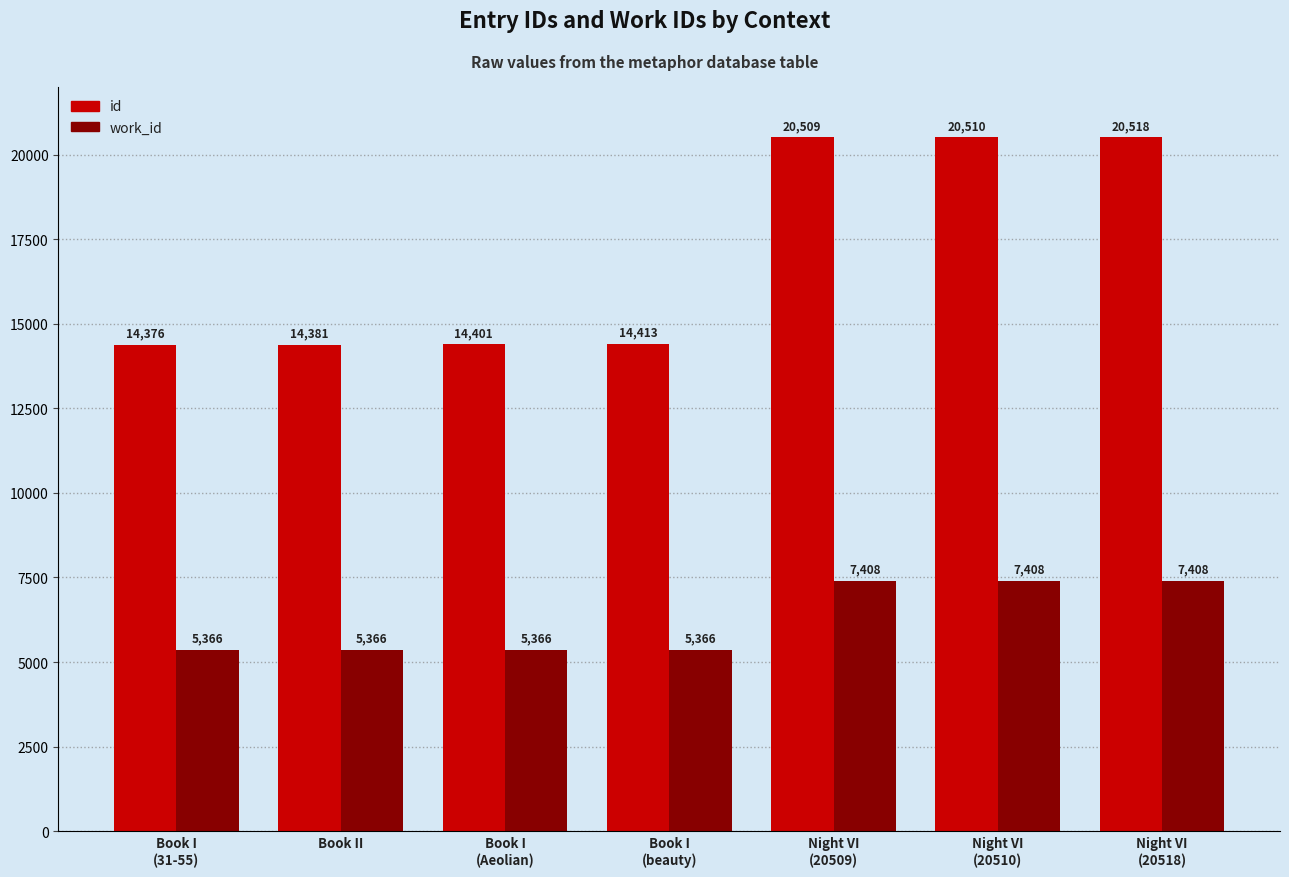

Reading left to right, what are all the values shown in this chart?

id: 14376	14381	14401	14413	20509	20510	20518
work_id: 5366	5366	5366	5366	7408	7408	7408